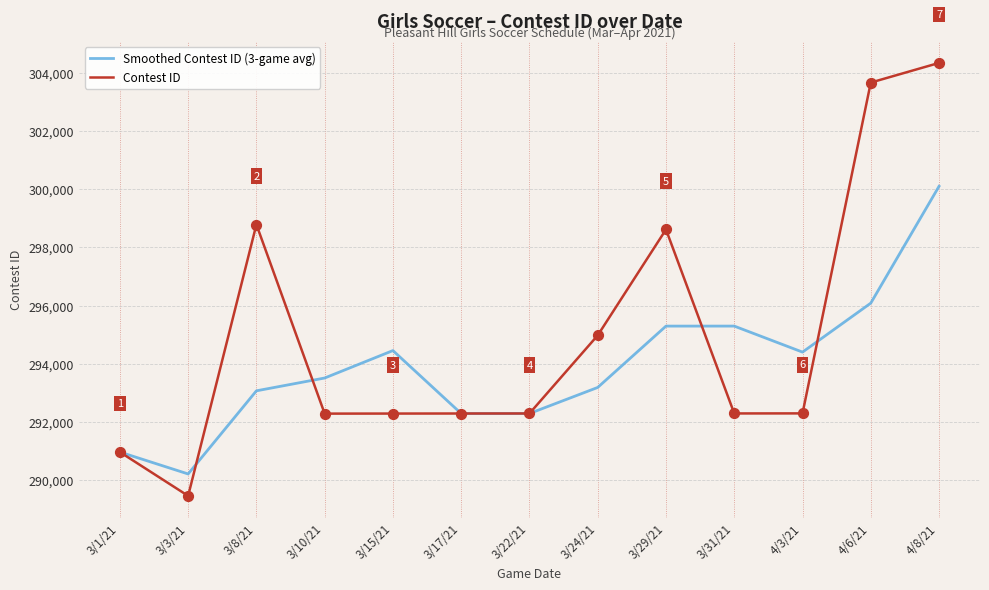

Between 3/17/21 and 4/8/21, which series saw the biggest shift?

Contest ID